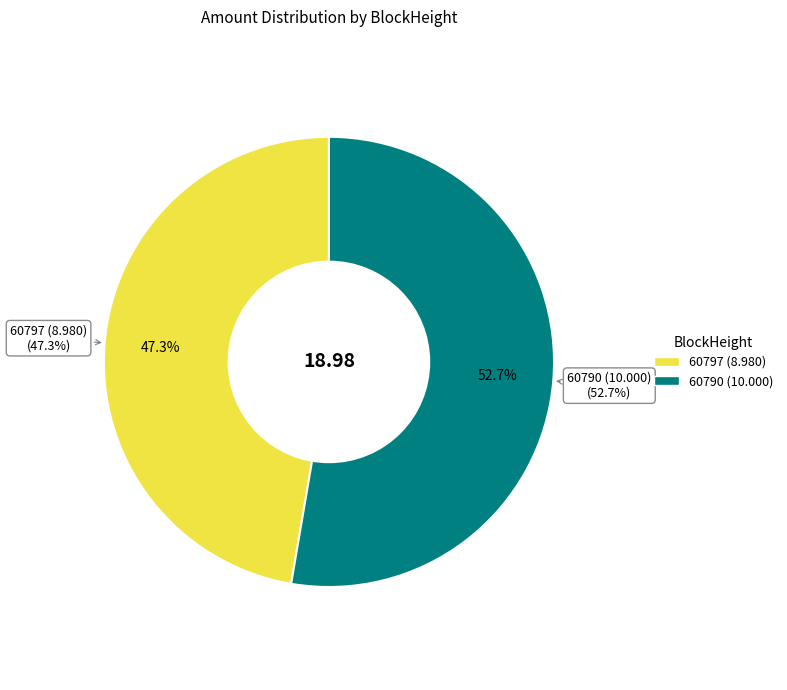

To the nearest percent, what is the combined percentage of 60797 and 60790?

100%